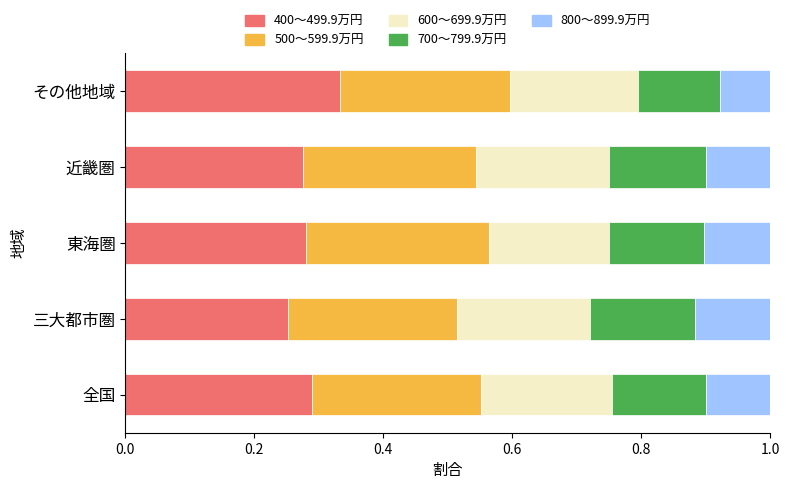

What is the total value across all series at 全国?

1.0